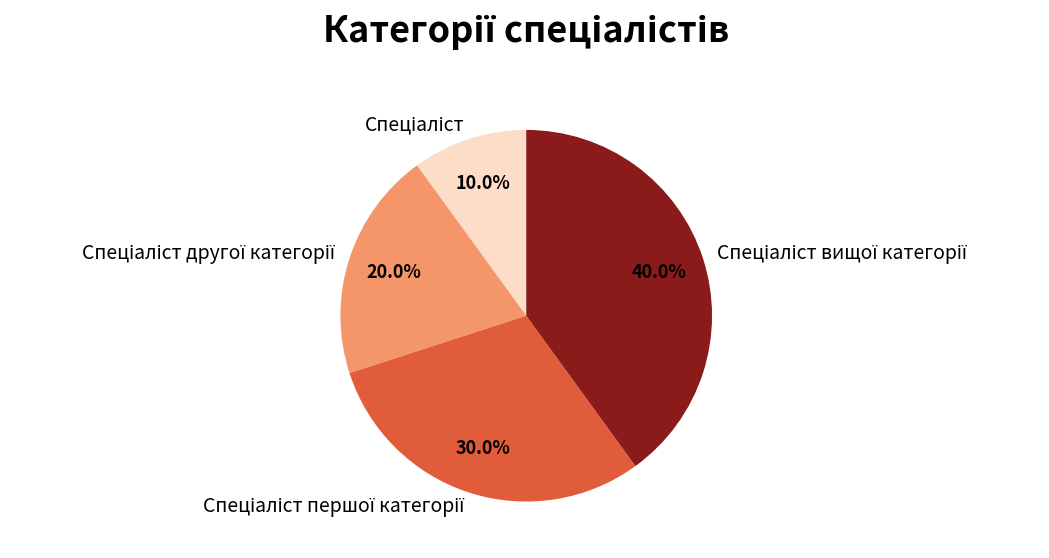

Does any single category account for the majority?

No